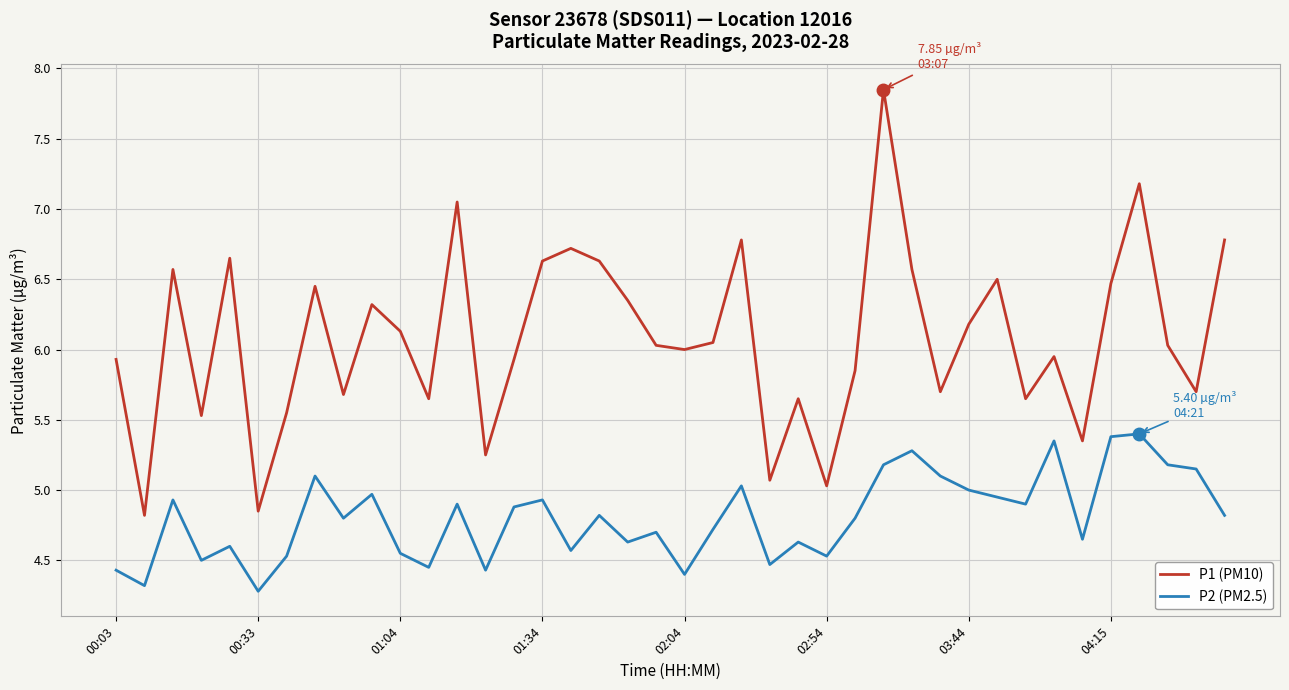

Which series has the largest range (max minus min)?

P1 (PM10)